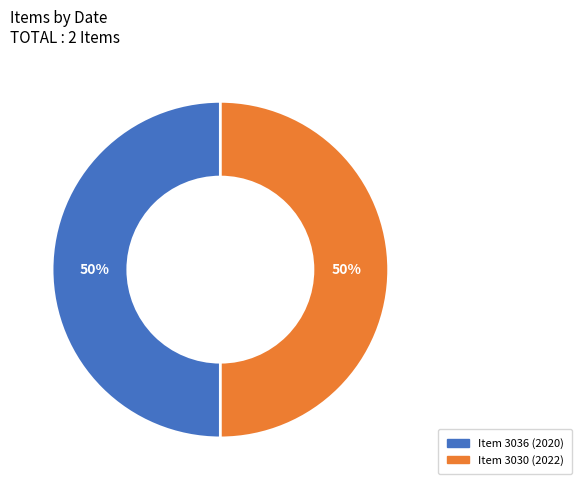

Combined, do Item 3030 (2022) and Item 3036 (2020) account for over 50%?

Yes